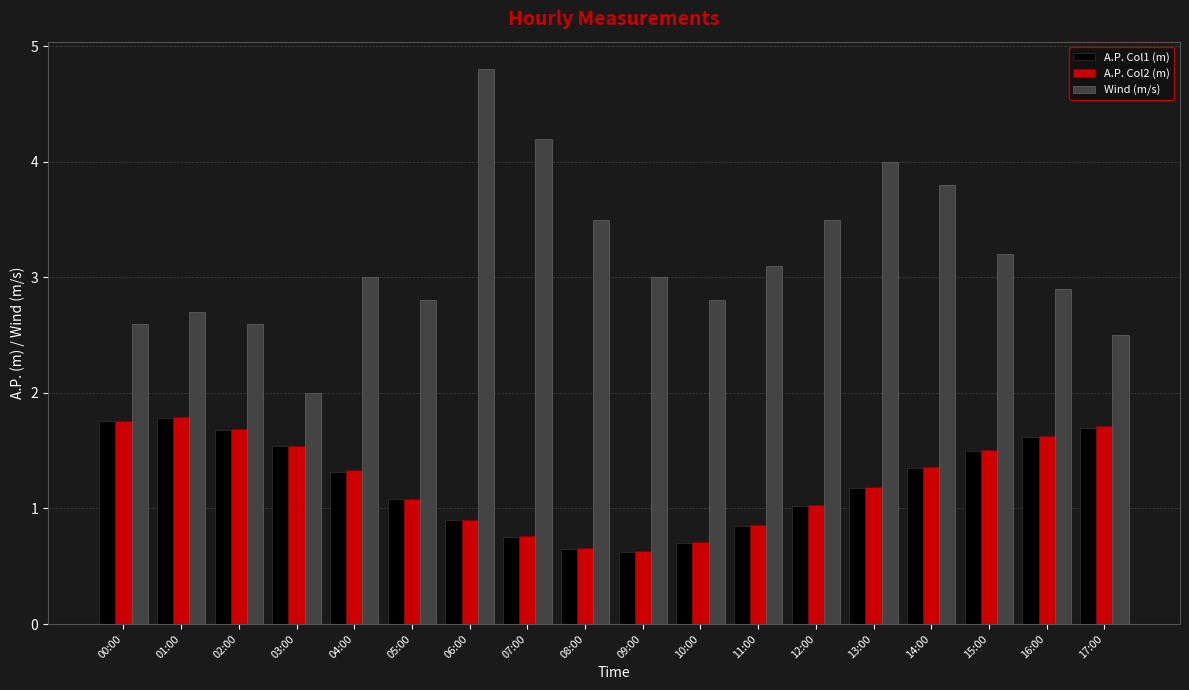

How many bars are there in each group?

3